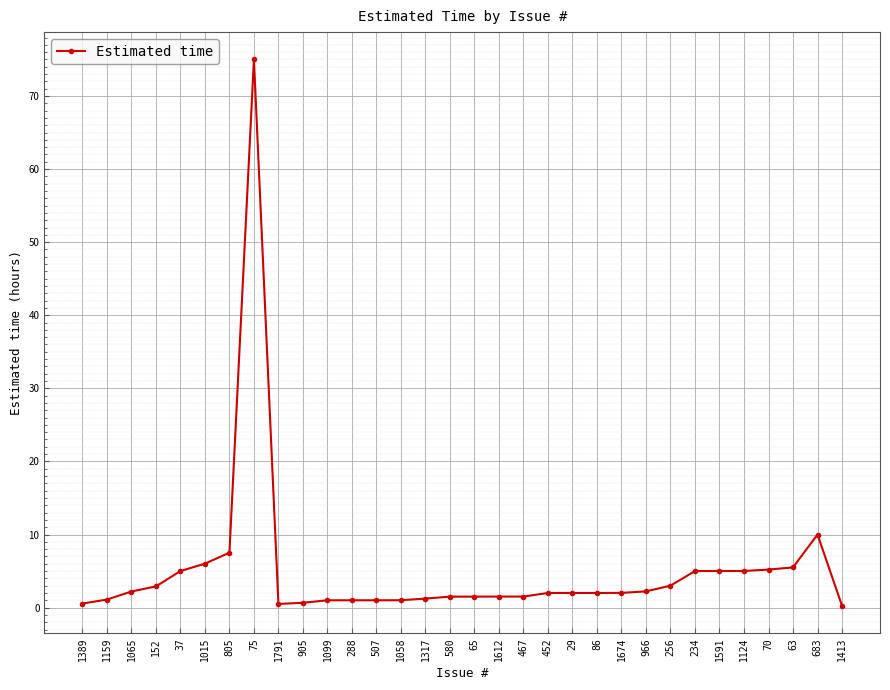

What is the sum of all values?

161.9